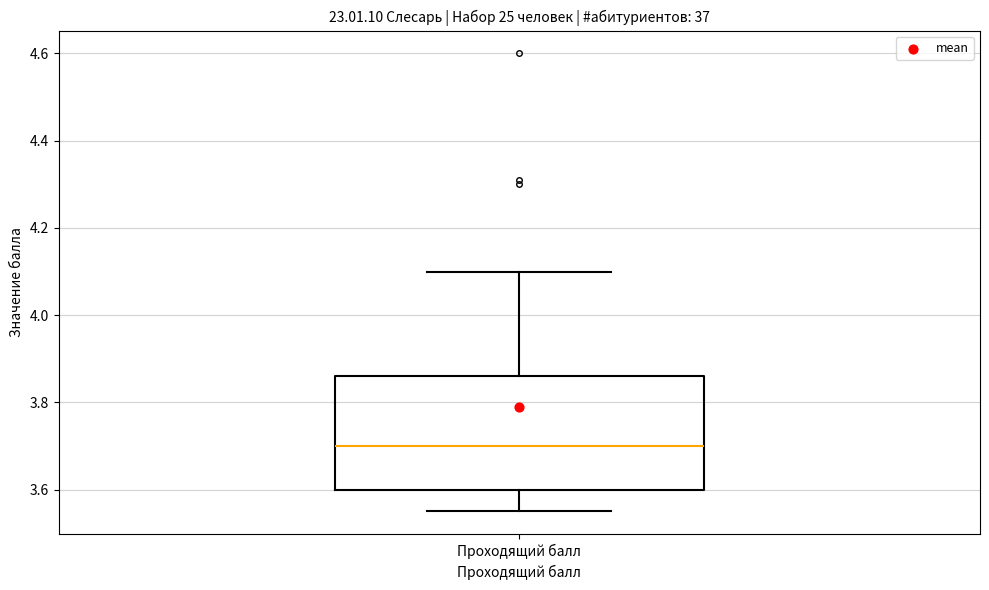

Transcribe this box plot: give where the median line is, the range the box spans, and where the two whiskers end, as read against the y-axis. The values are not printed on the chart, so give them approximately, as read against the axis.

median 3.70, box 3.60 to 3.86, whiskers 3.56 to 4.10